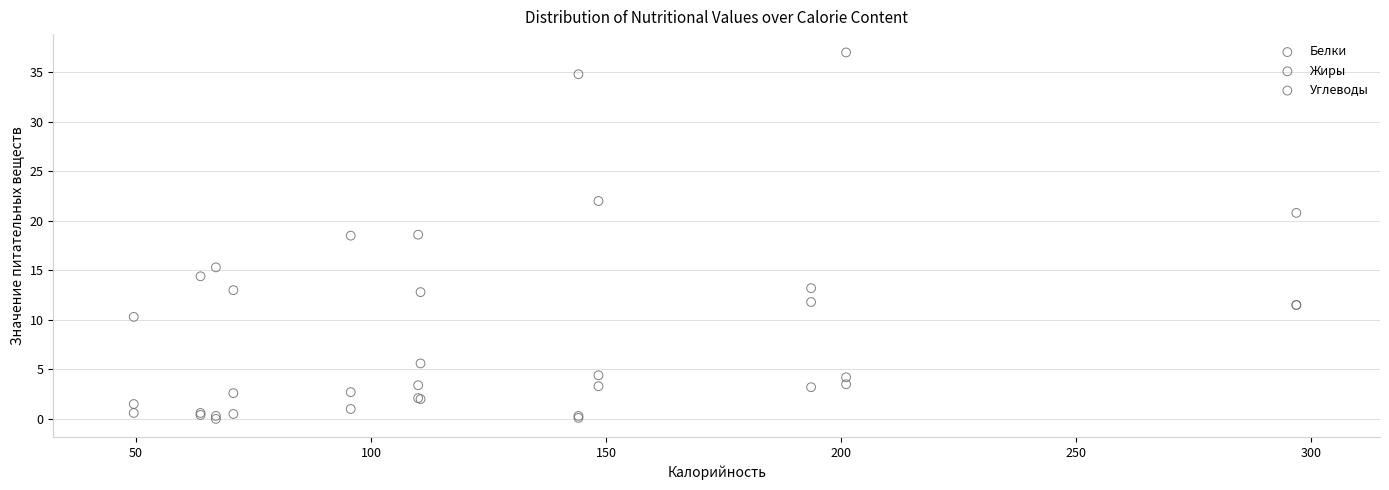

In the Углеводы series, what Y value is closest to 20?

18.6